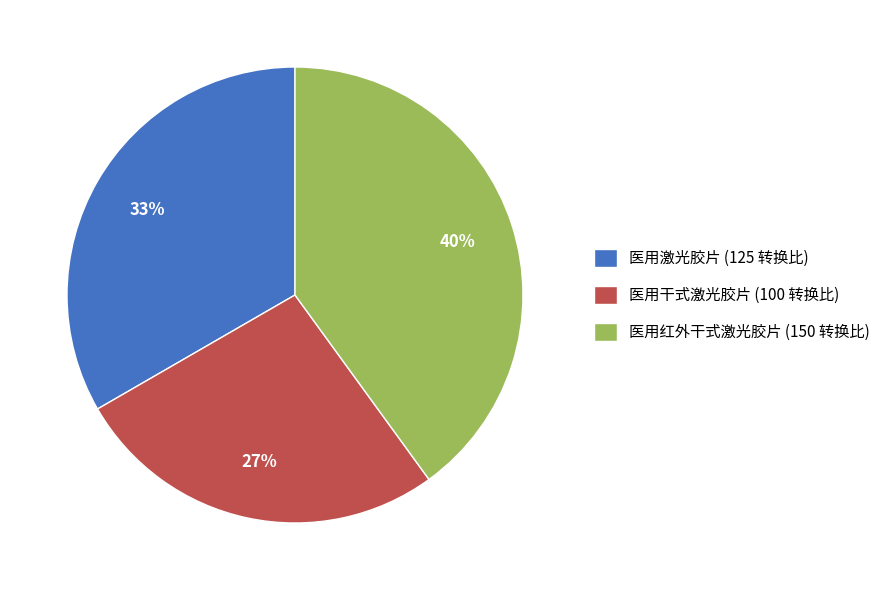

Which has a higher value, 医用激光胶片 or 医用红外干式激光胶片?

医用红外干式激光胶片